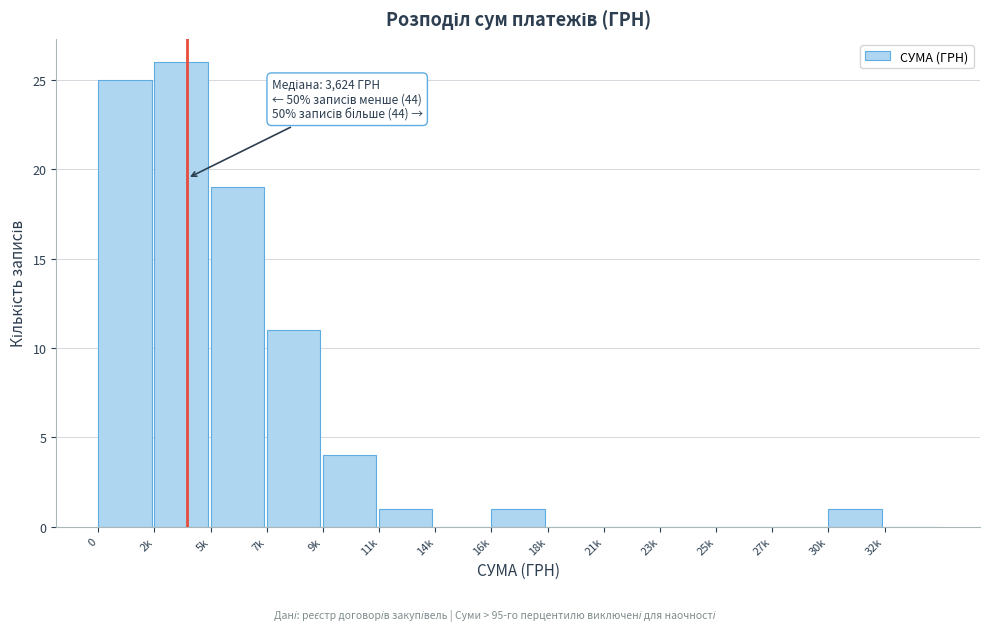

Reading right to left, list all the values displayed in this chart.

32k=0	30k=1	27k=0	25k=0	23k=0	21k=0	18k=0	16k=1	14k=0	11k=1	9k=4	7k=11	5k=19	2k=26	0=25